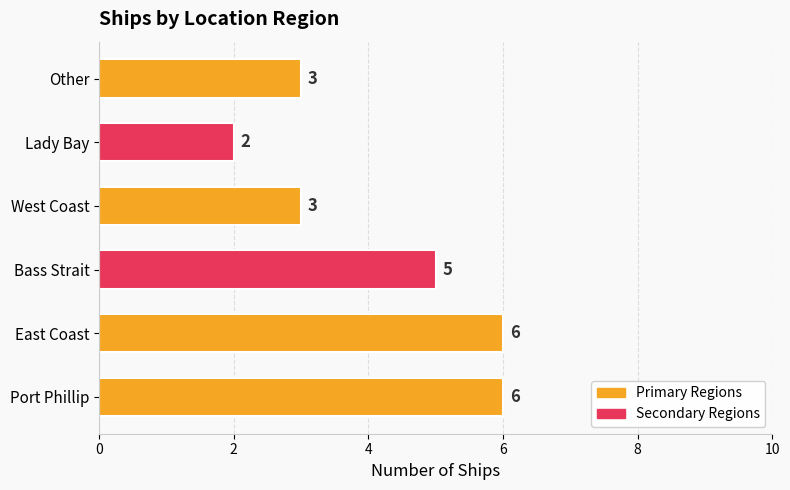

Count the number of data series in this chart.

1